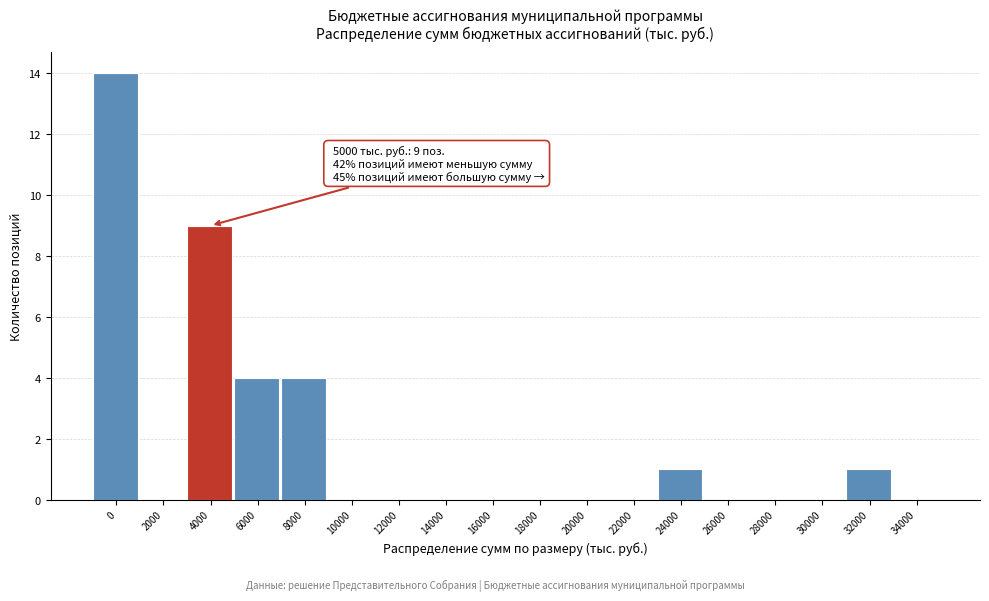

Reading right to left, what are all the values shown in this chart?

34000=0	32000=1	30000=0	28000=0	26000=0	24000=1	22000=0	20000=0	18000=0	16000=0	14000=0	12000=0	10000=0	8000=4	6000=4	4000=9	2000=0	0=14